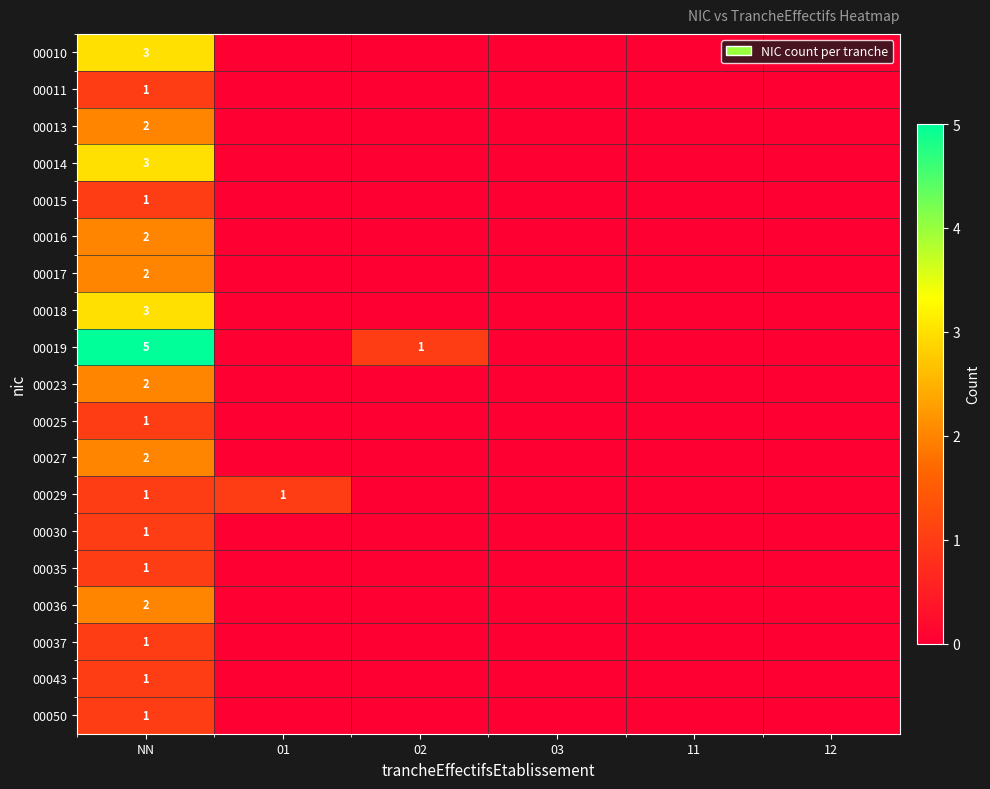

What is the difference between the highest and lowest values at NN?

4